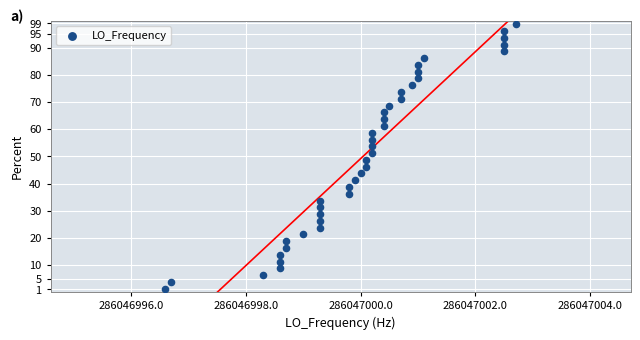

What is the range of X values (max minus min)?

6.1